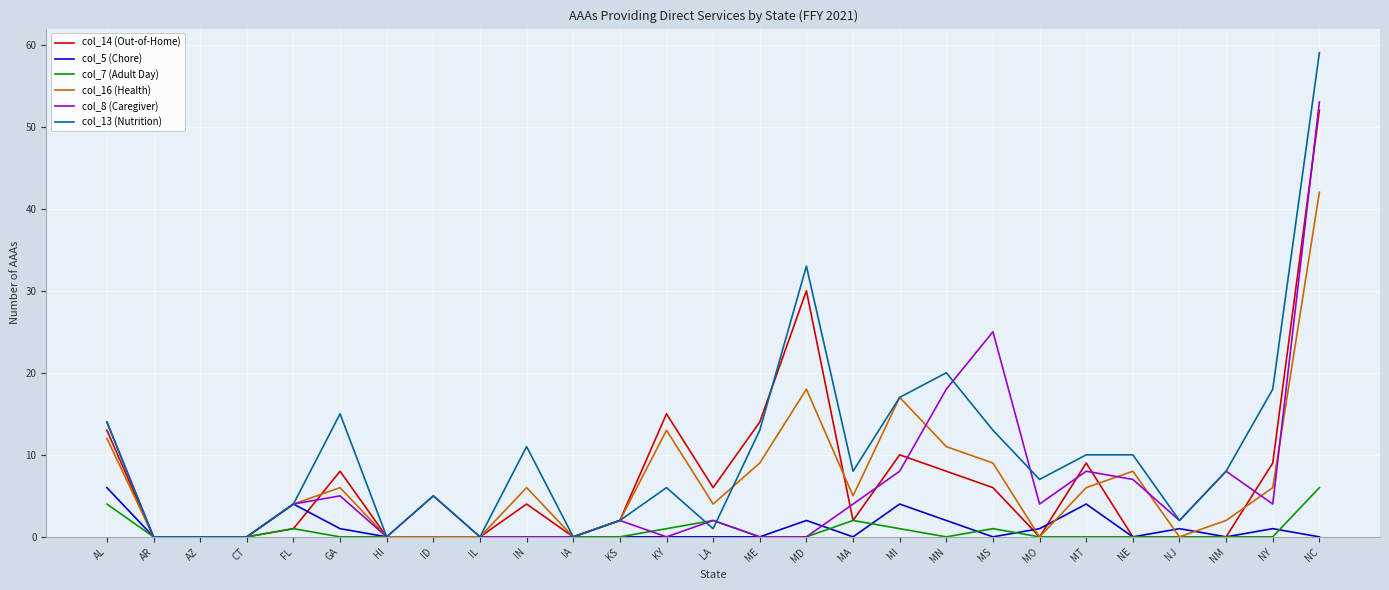

Where is col_8 (Caregiver) nearest to the value 26?

MS